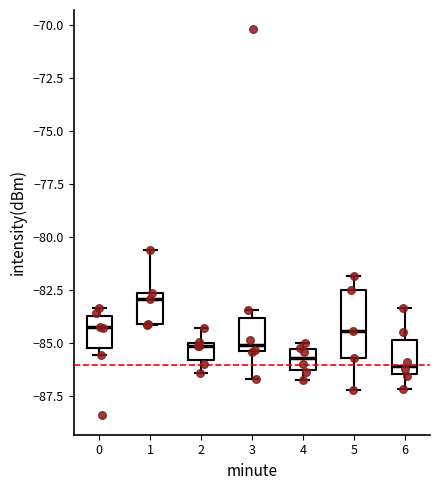

Reading left to right, transcribe this box plot: for each box, give where its median line is, the range the box spans, and where its two whiskers end, as read against the y-axis. The values are not printed on the chart, so give them approximately, as read against the axis.

0: median -84.5, box -85.0 to -83.5, whiskers -85.5 to -83.5 (just above the box's upper edge)
1: median -83.0, box -84.0 to -82.5, whiskers -84.0 to -80.5
2: median -85.0 (just below the box's upper edge), box -86.0 to -85.0, whiskers -86.5 to -84.5
3: median -85.0, box -85.5 to -84.0, whiskers -86.5 to -83.5
4: median -85.5 (inside the box), box -86.5 to -85.5, whiskers -86.5 (just below the box's lower edge) to -85.0
5: median -84.5, box -85.5 to -82.5, whiskers -87.0 to -82.0
6: median -86.0, box -86.5 to -85.0, whiskers -87.0 to -83.5